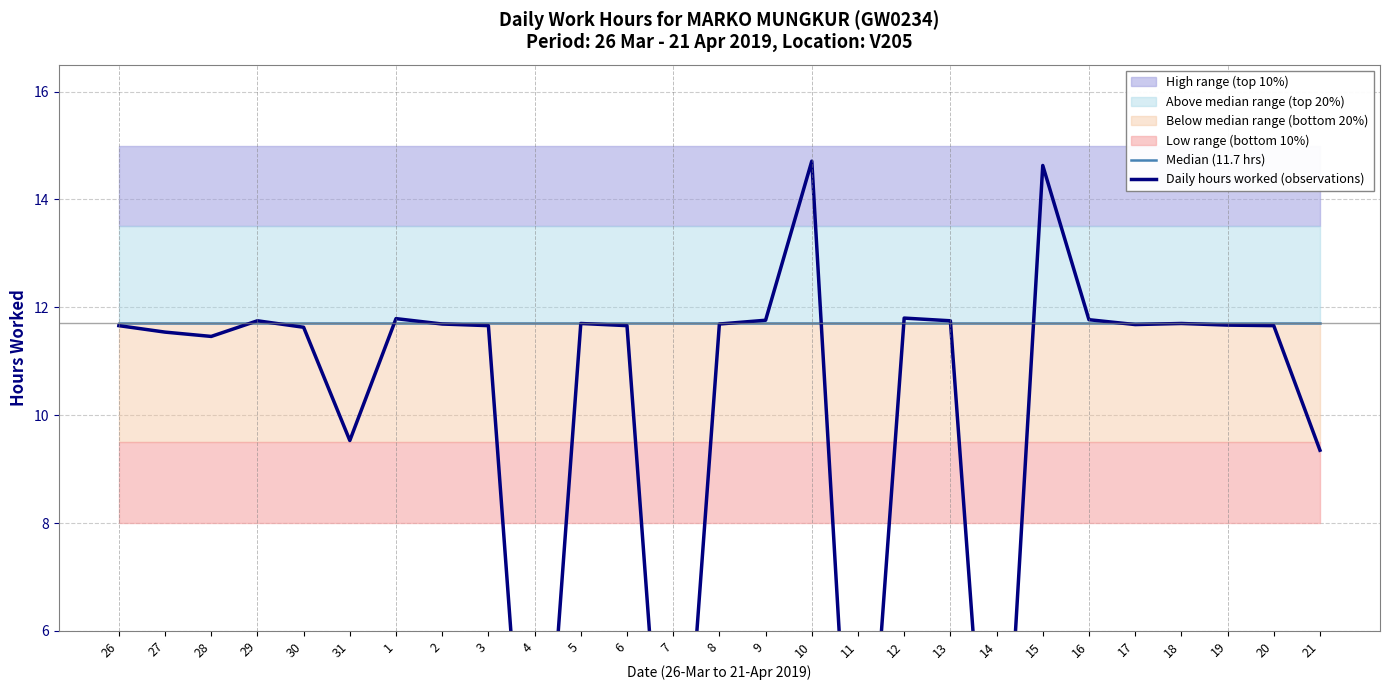

List the labels in order of Daily hours worked (observations) value, largest first.

10, 15, 12, 1, 16, 9, 29, 13, 5, 18, 2, 8, 17, 19, 26, 3, 6, 20, 30, 27, 28, 31, 21, 4, 7, 11, 14